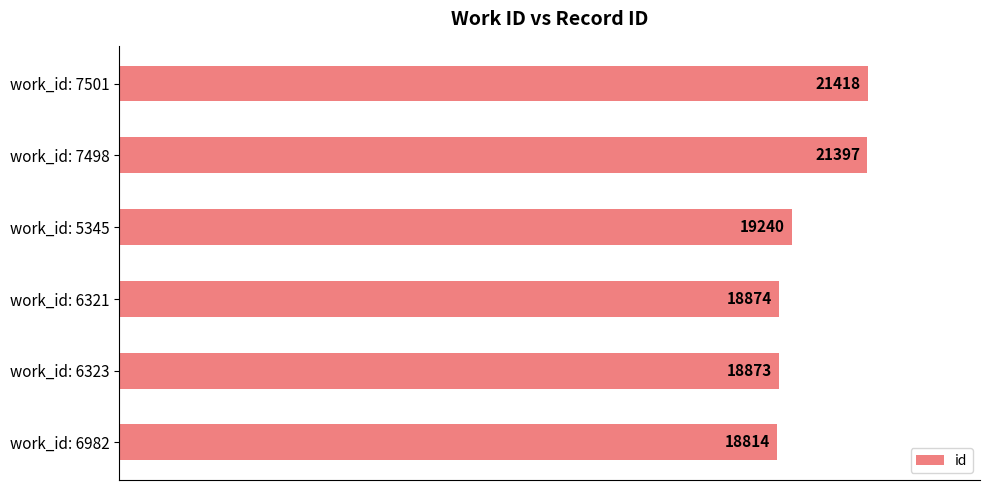

How many values are below 19240?

3